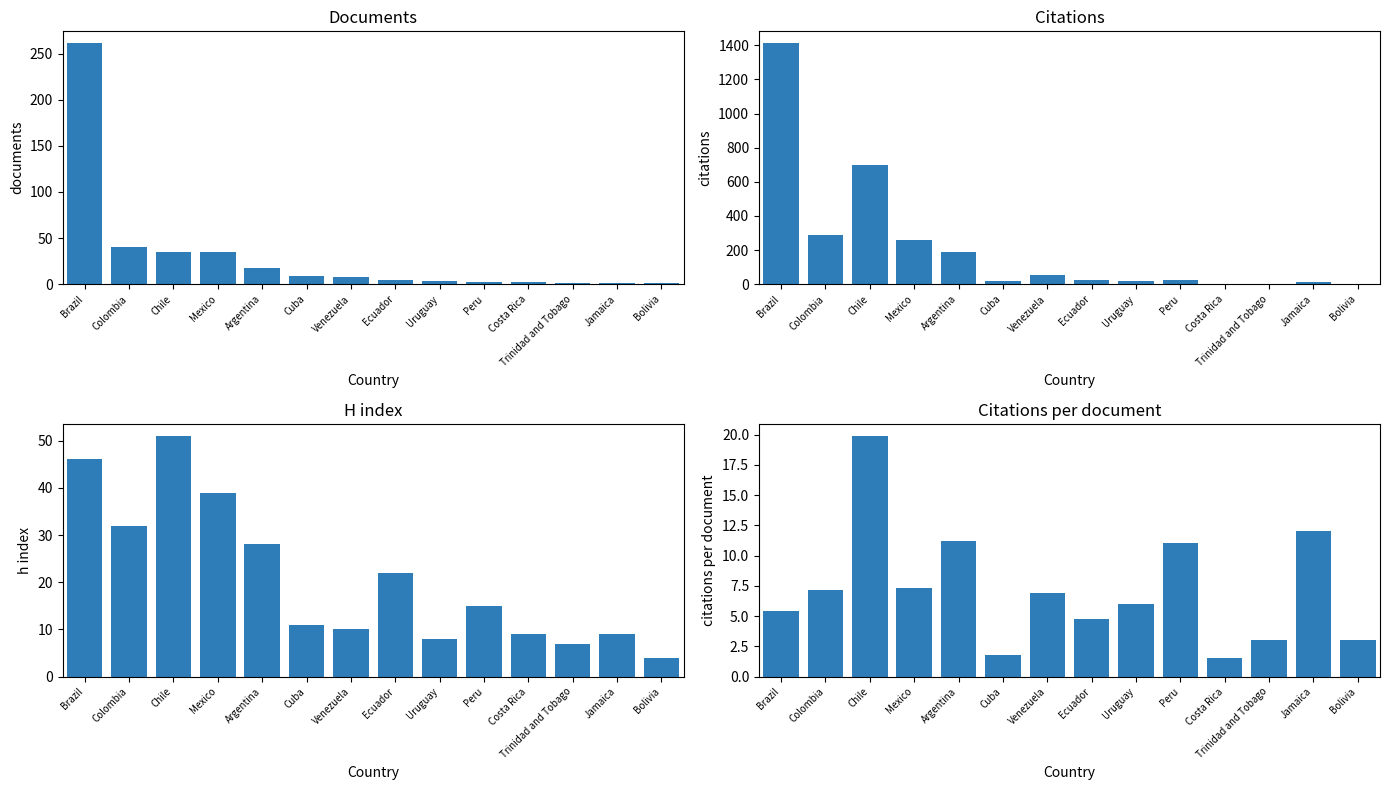

Which series has the widest spread of values?

Citations